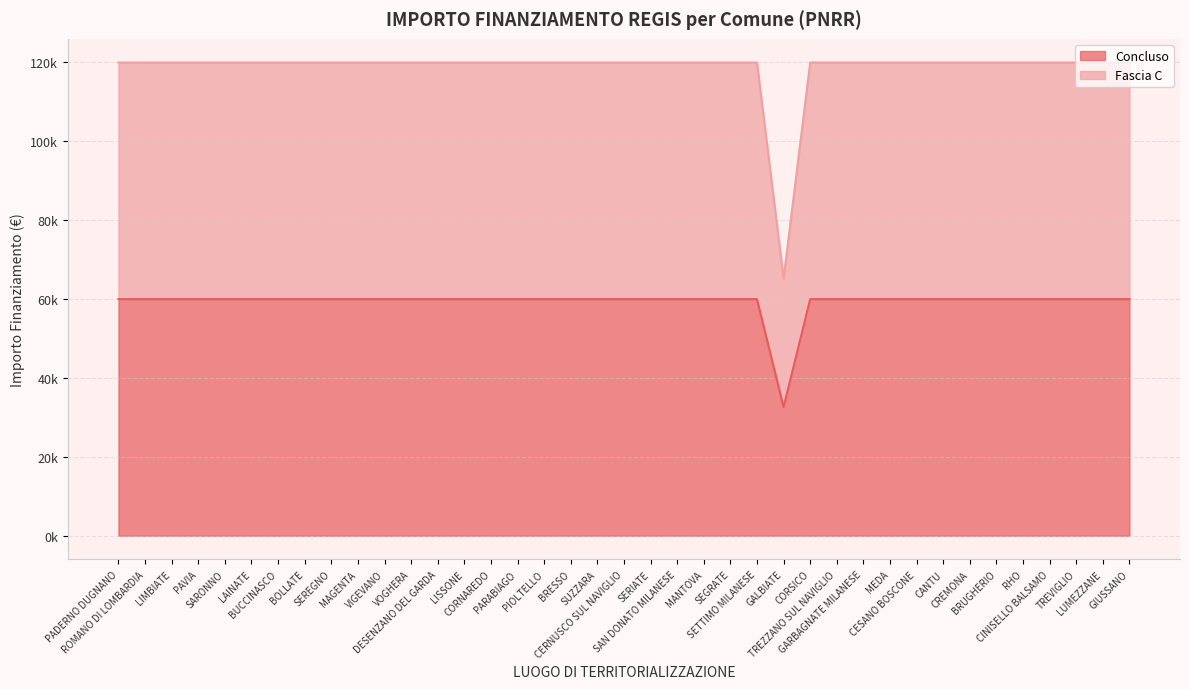

At CINISELLO BALSAMO, list the series in order from largest to smallest.

Fascia C, Concluso